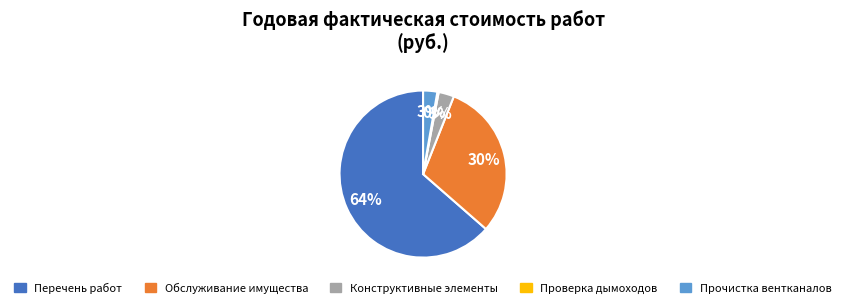

What is the largest slice in the pie chart?

Перечень работ